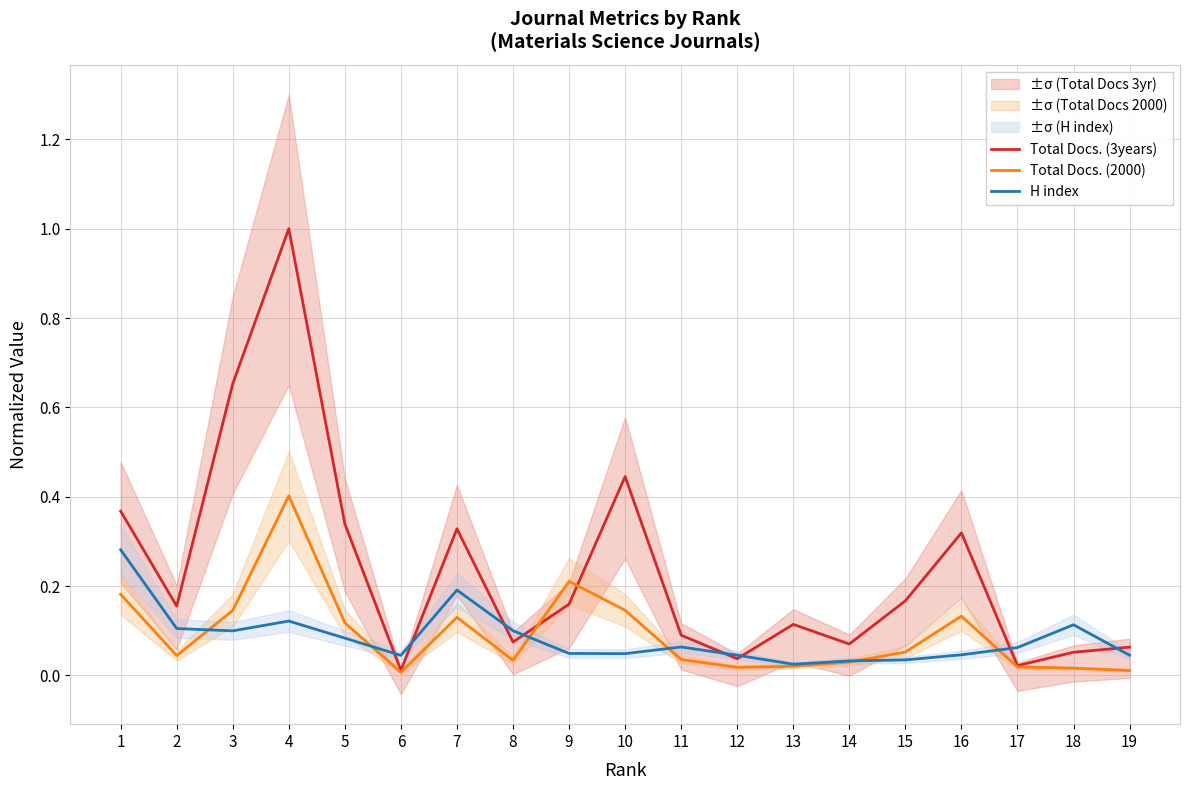

True or false: H index has a value of 0.0 at 12.

False